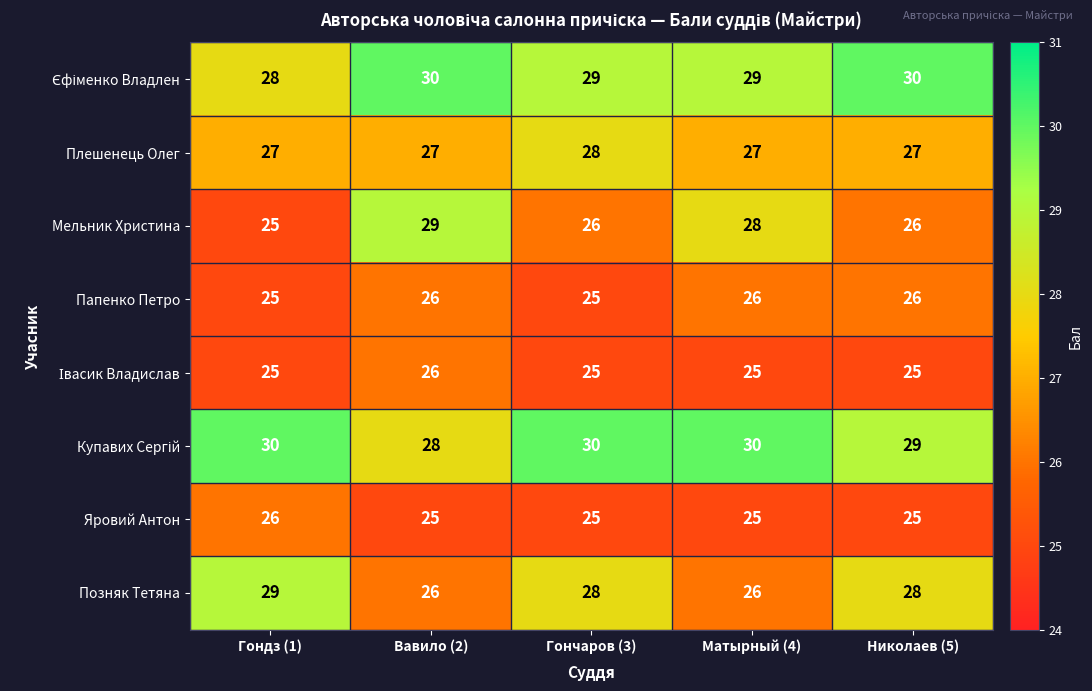

What is the spread (max minus min) of values at Николаев (5)?

5